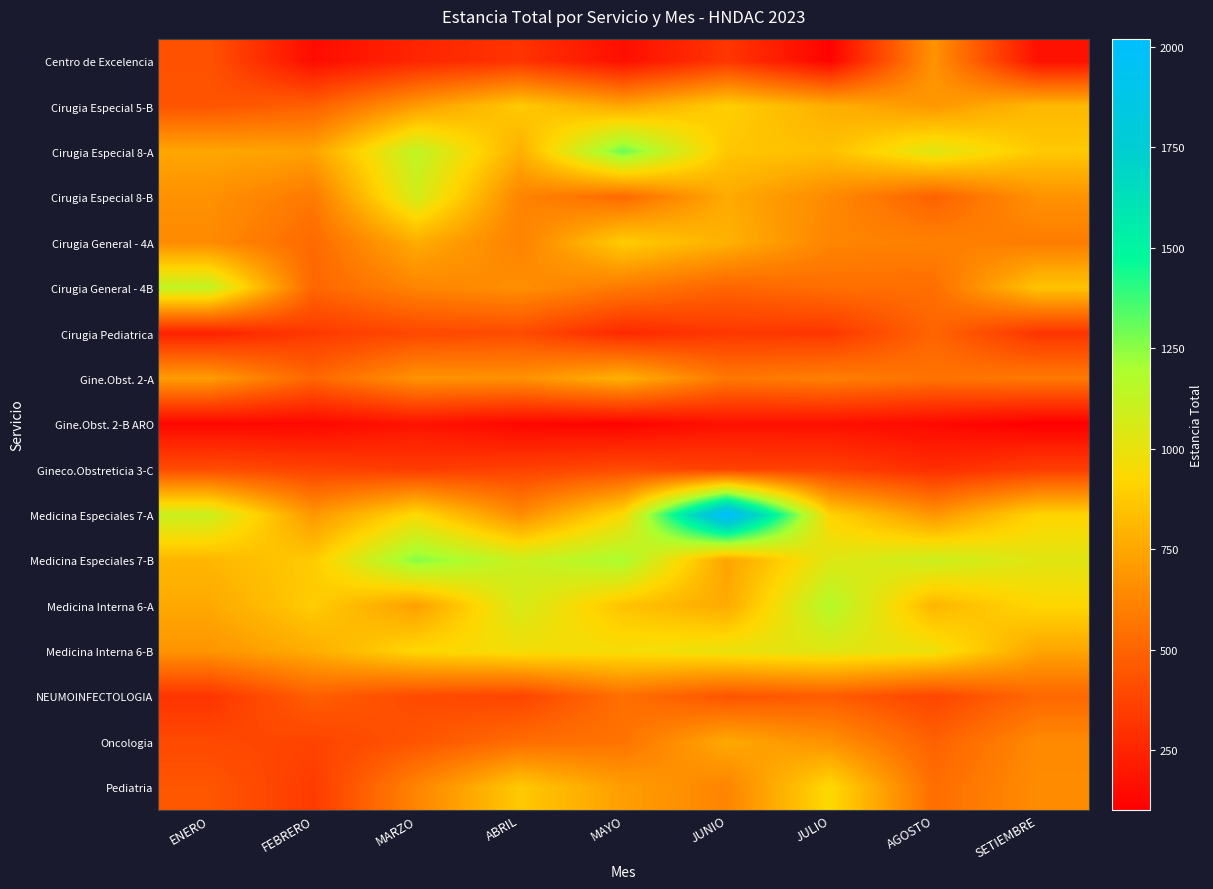

List the series in order of their peak value, lowest first.

Gine.Obst. 2-B ARO, Gineco.Obstreticia 3-C, Cirugia Pediatrica, NEUMOINFECTOLOGIA, Centro de Excelencia, Oncologia, Gine.Obst. 2-A, Cirugia General - 4A, Cirugia Especial 5-B, Pediatria, Medicina Interna 6-B, Cirugia Especial 8-B, Cirugia General - 4B, Medicina Interna 6-A, Medicina Especiales 7-B, Cirugia Especial 8-A, Medicina Especiales 7-A